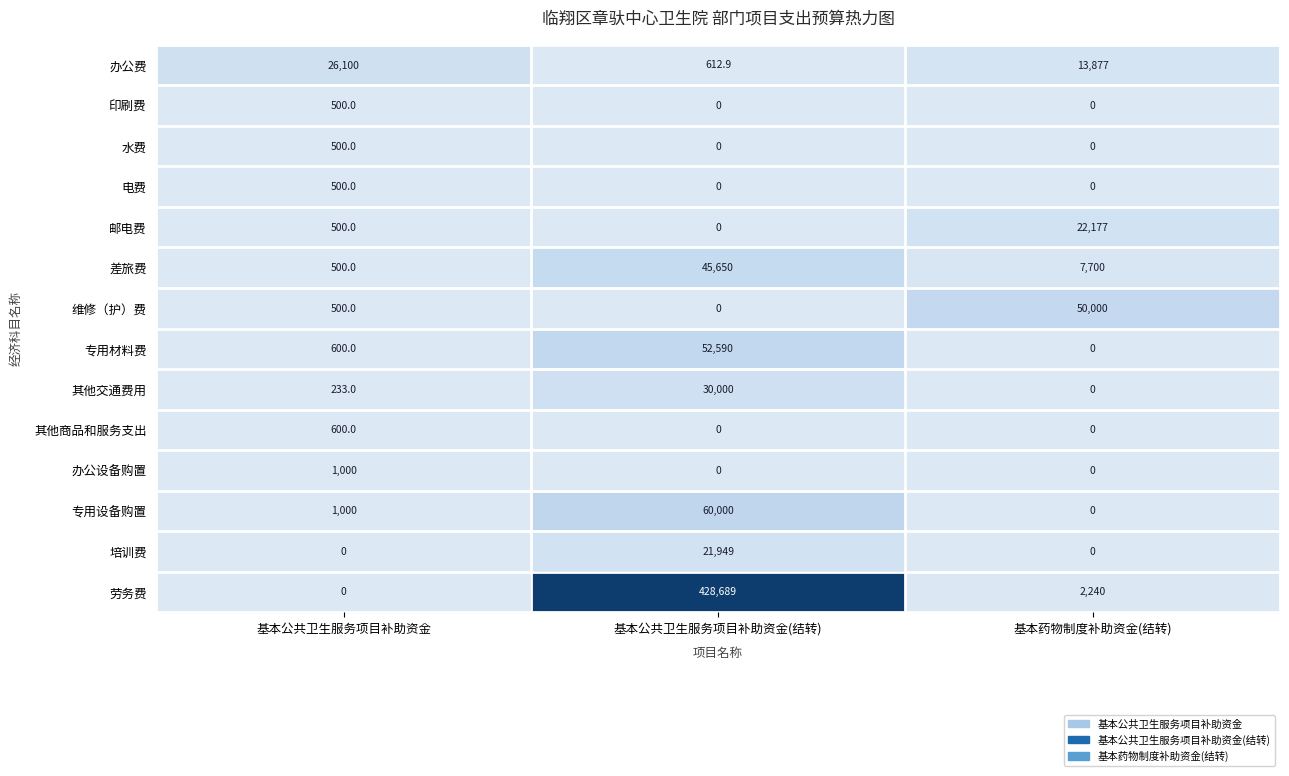

Which label corresponds to the largest value in the chart?

基本公共卫生服务项目补助资金(结转)